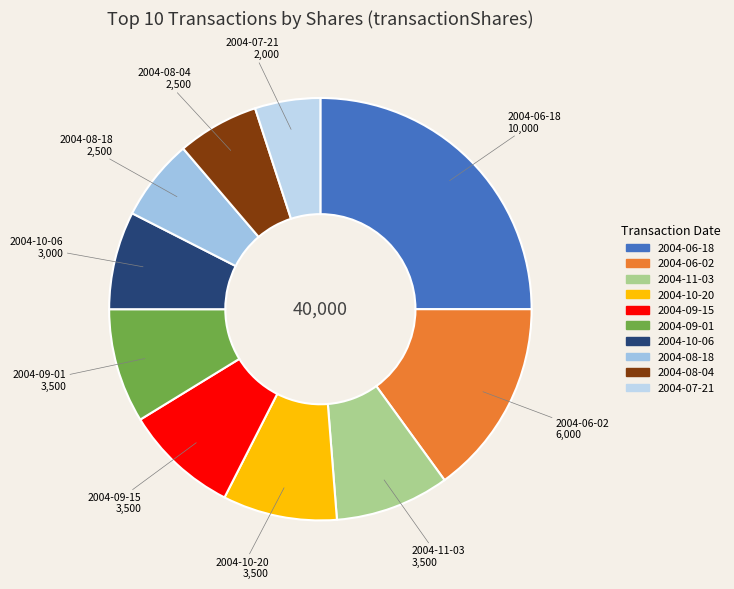

What is the ratio of the value at 2004-11-03 to the value at 2004-09-01?

1.0